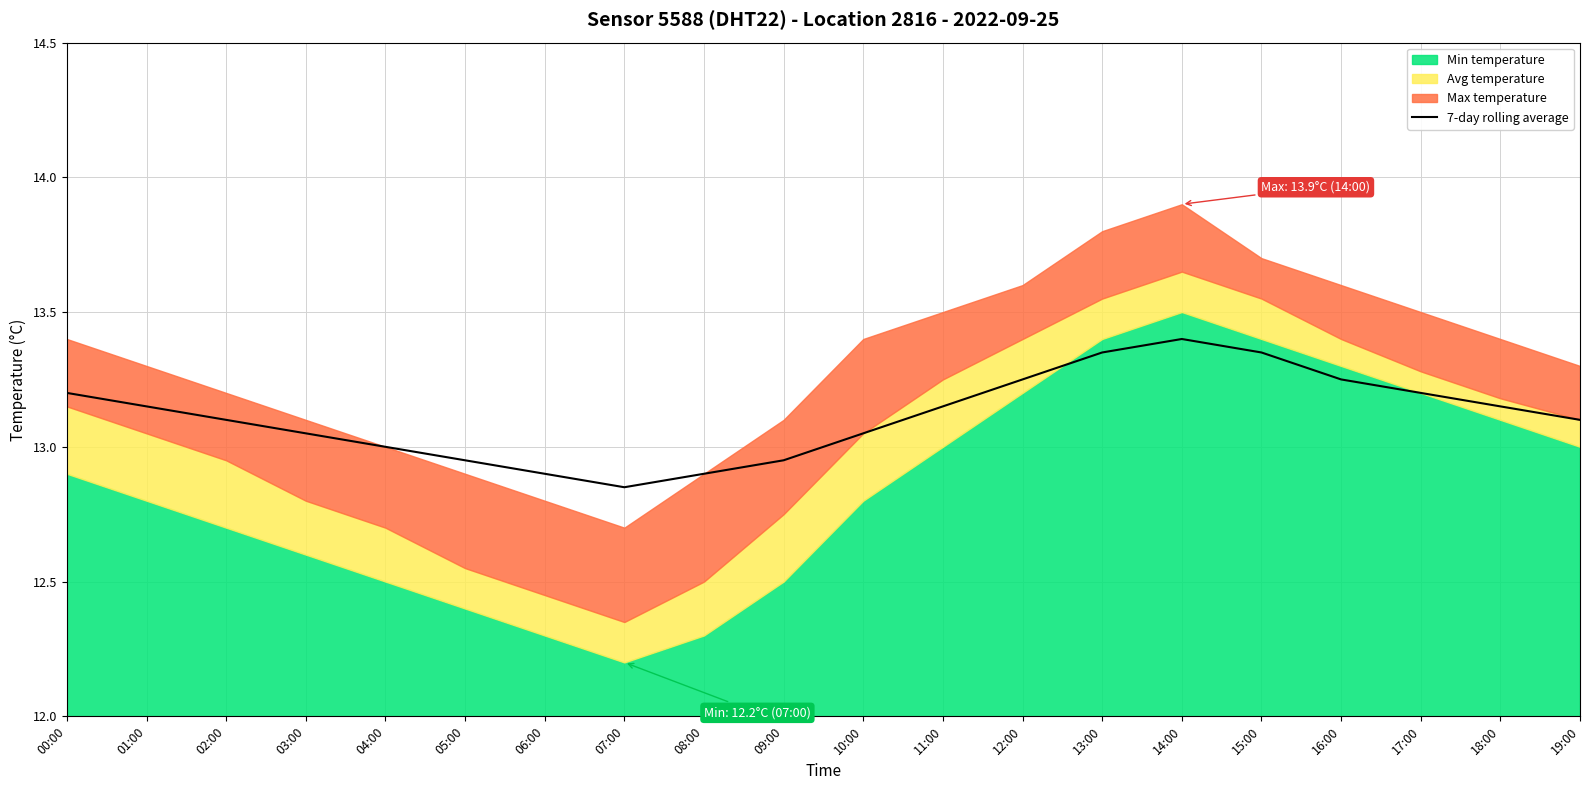

The chart shows a value of 13.1 at 03:00. True or false?

True